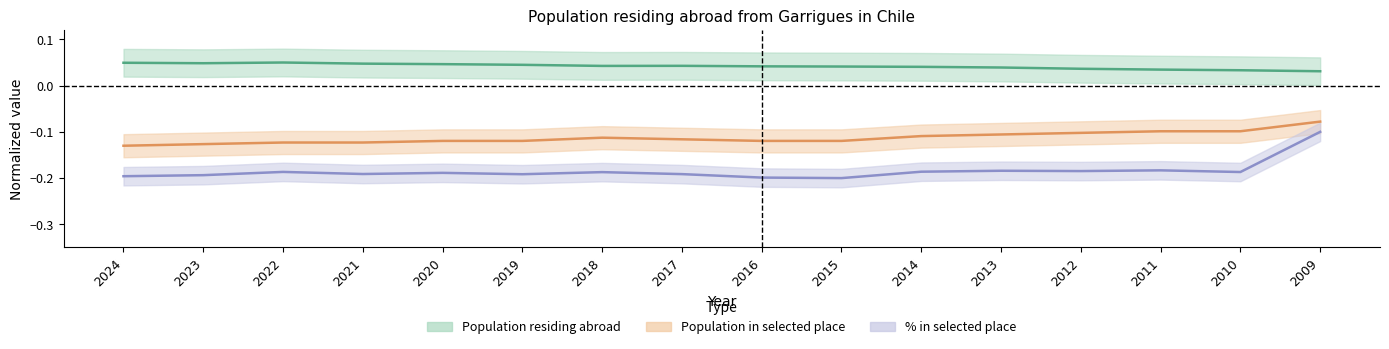

Does the chart display data point markers on the line(s)?

No